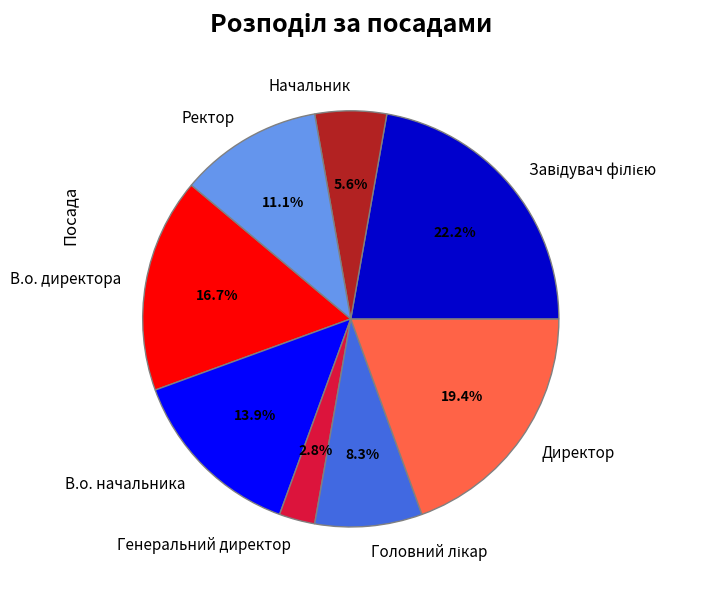

How many slices are in this pie chart?

8